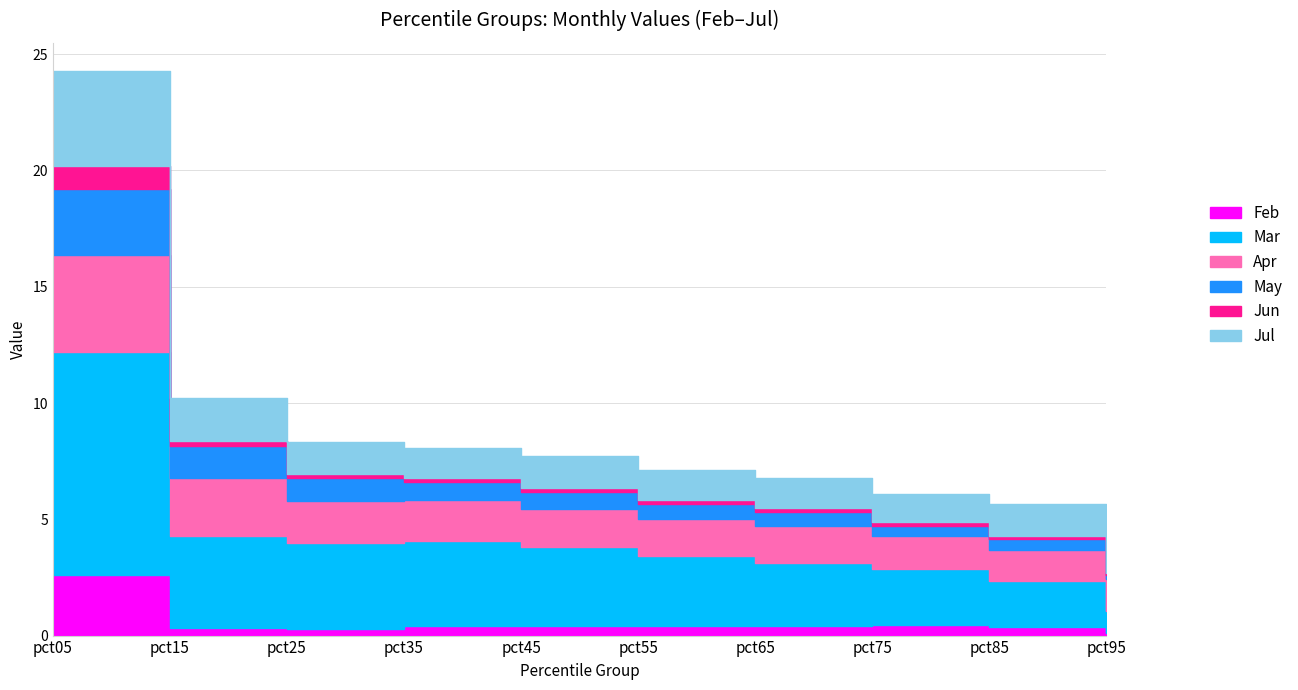

True or false: Mar and May intersect in this chart.

False